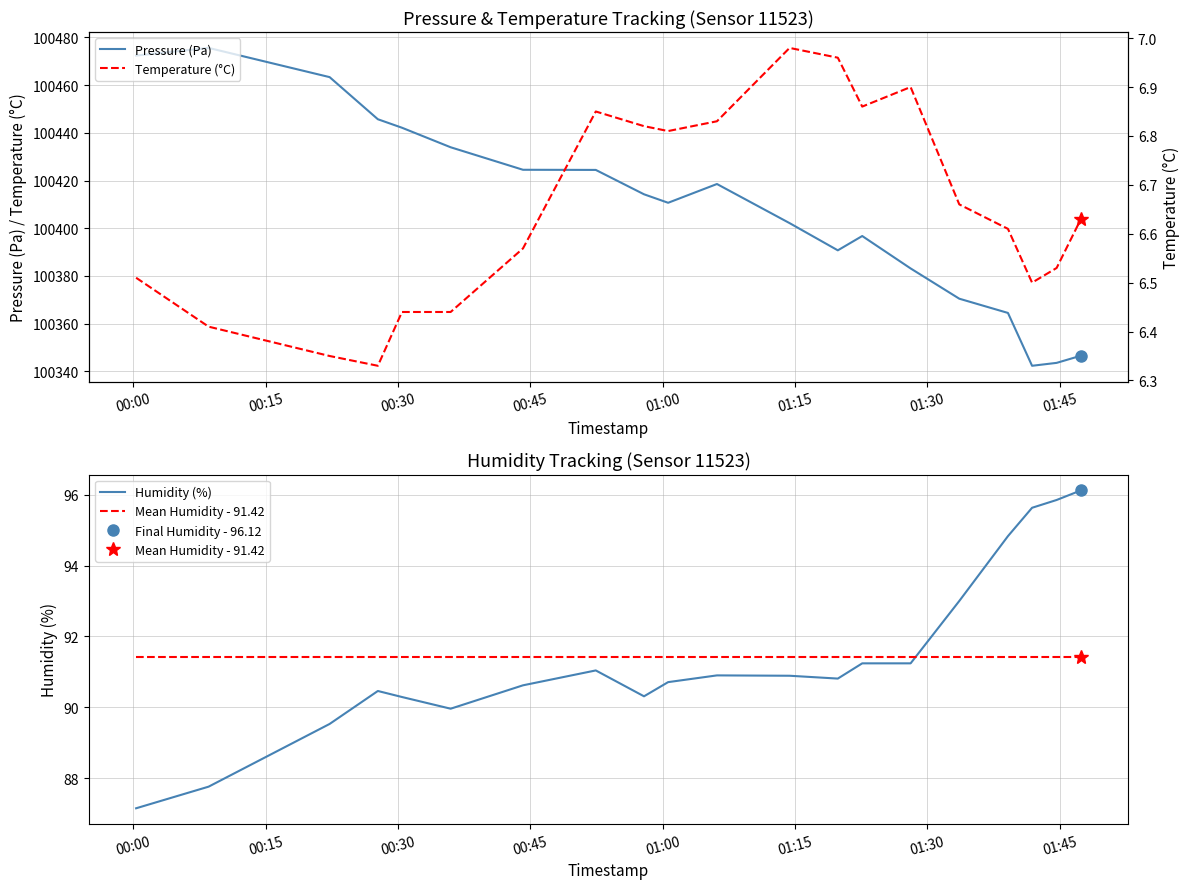

True or false: Temperature (°C) and Humidity (%) cross at least once.

False